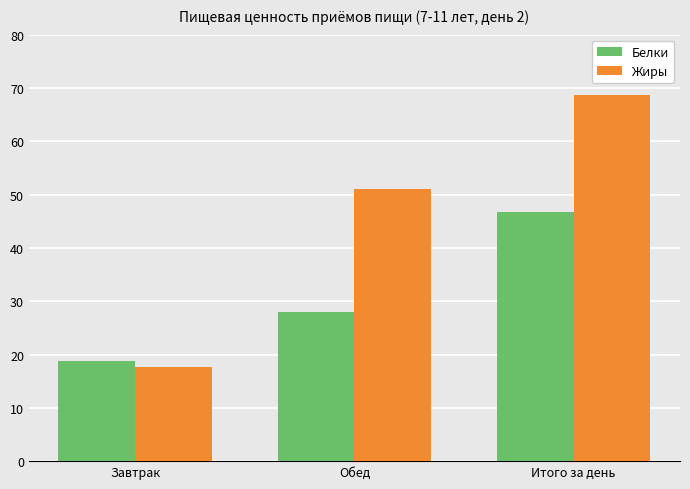

Rank the categories by Белки value from highest to lowest.

Итого за день, Обед, Завтрак